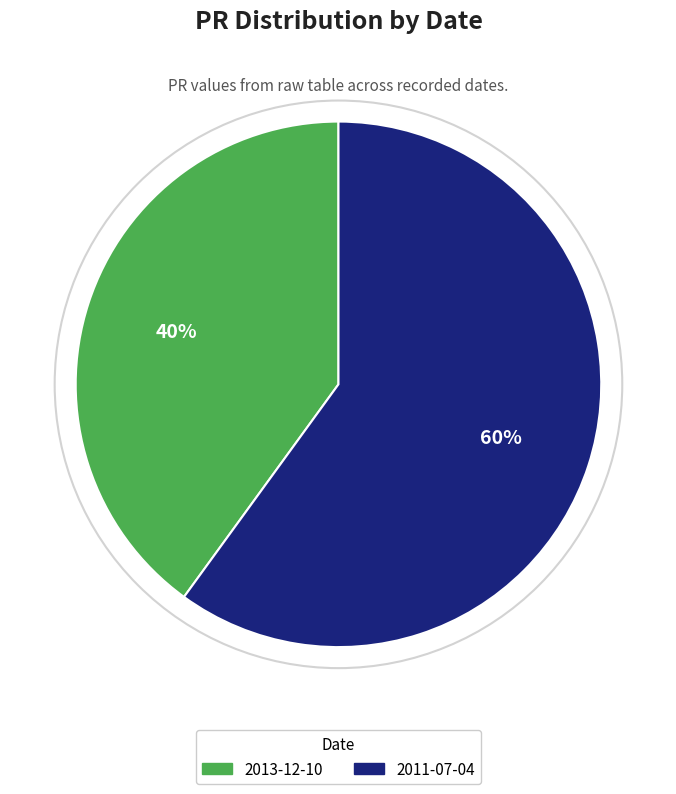

Is 2011-07-04 the majority of the pie?

Yes